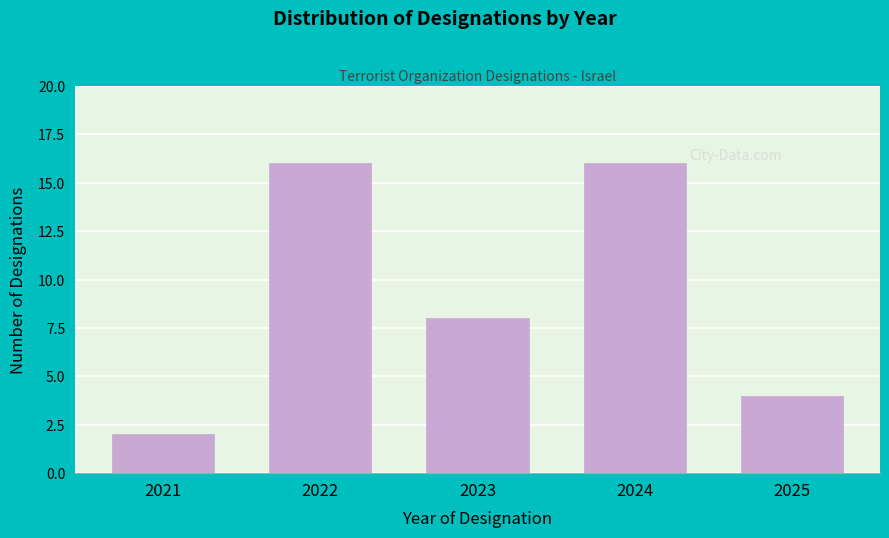

Reading left to right, transcribe all the data shown in this chart.

2	16	8	16	4